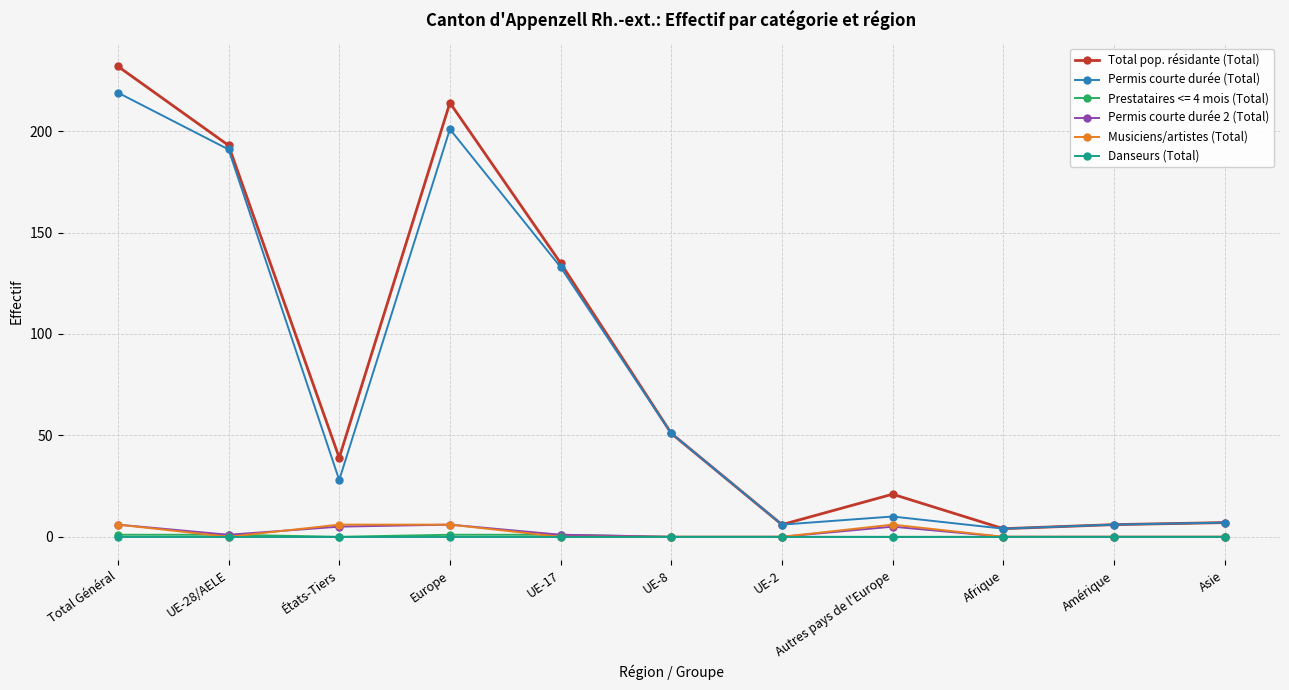

What is the maximum value shown in the chart?

232